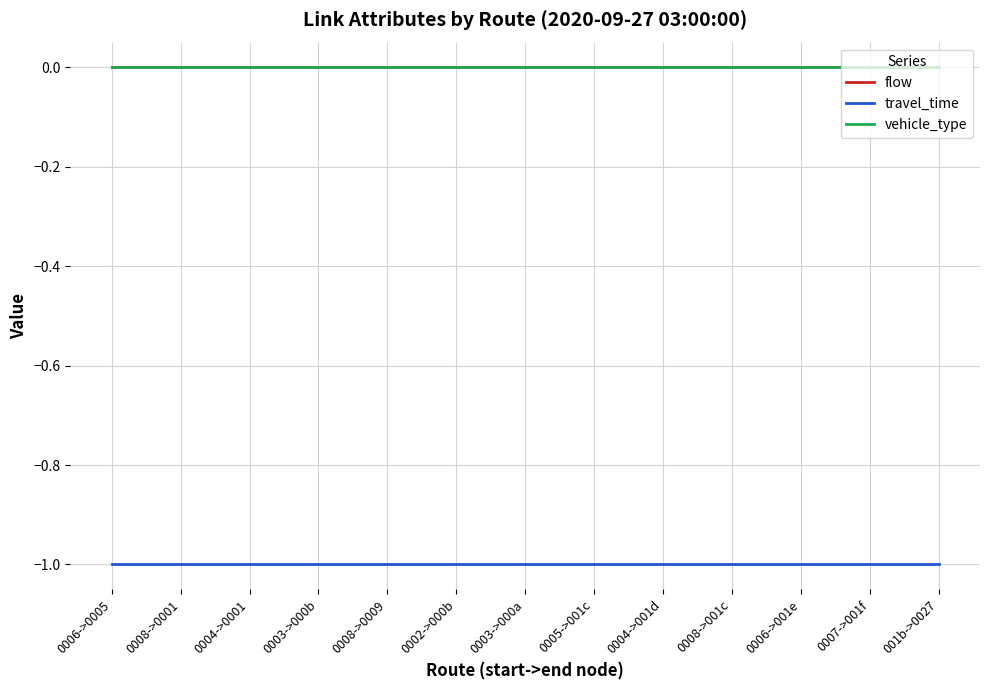

Which category has the lowest value across all series?

0006->0005